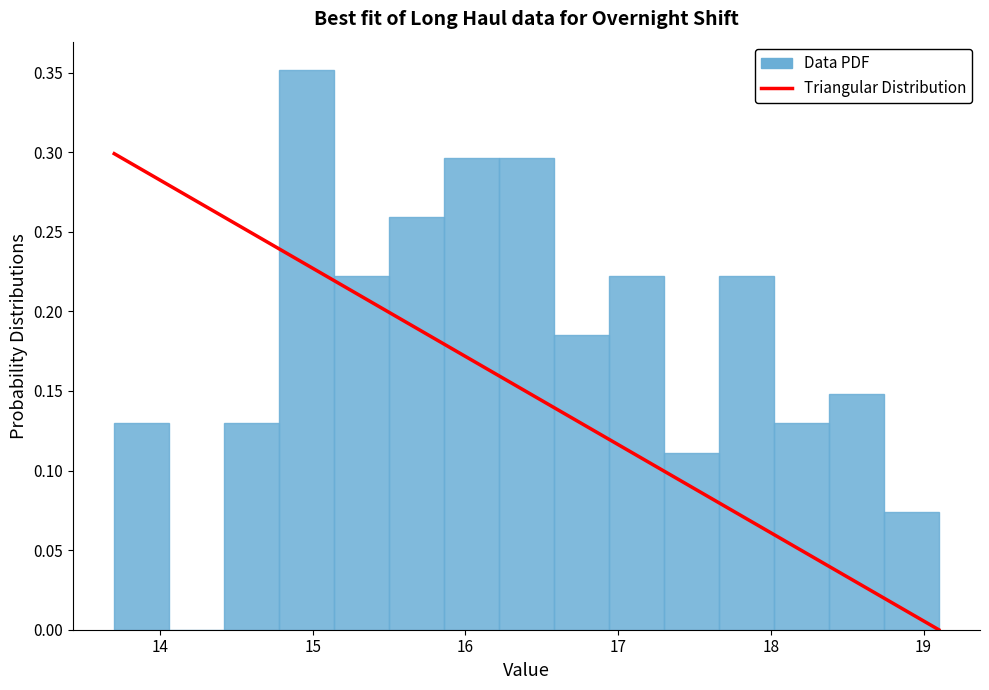

Read against the x-axis, roughly where is the centre of the tallest bar?

15.0